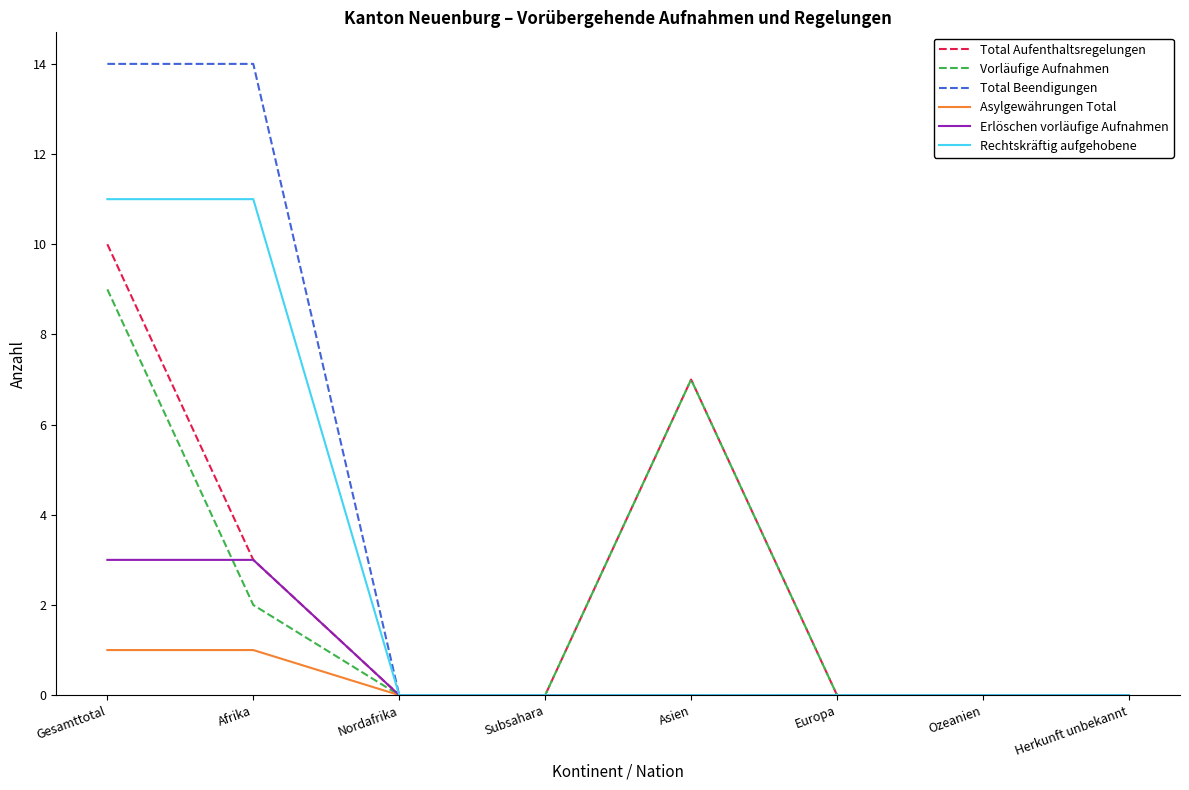

What position from the right is Nordafrika?

6